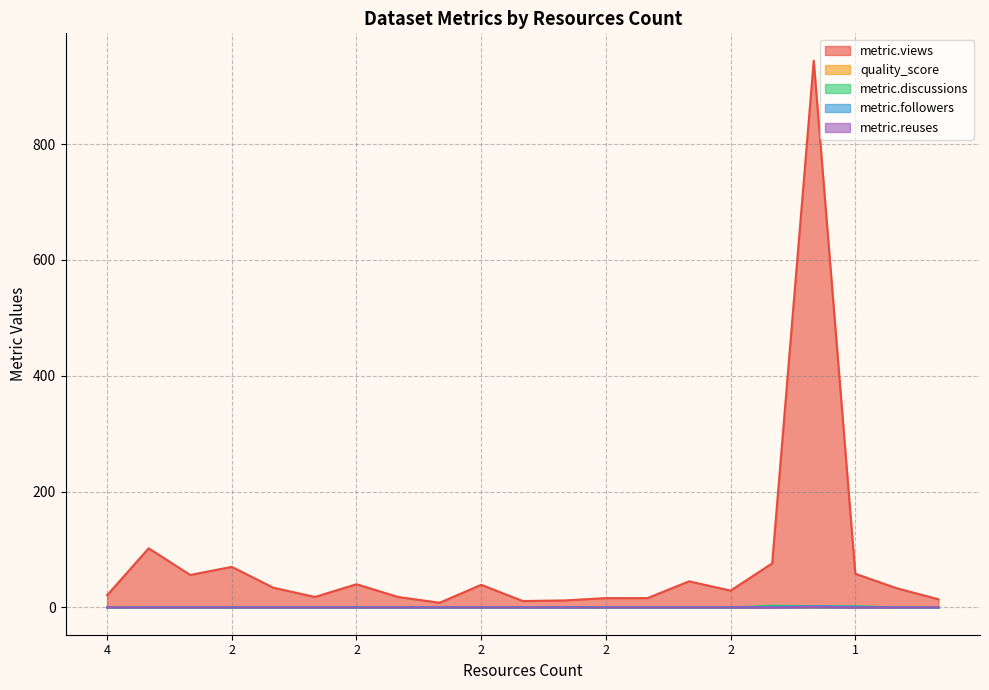

True or false: metric.discussions has more than 2 interior local peaks.

False